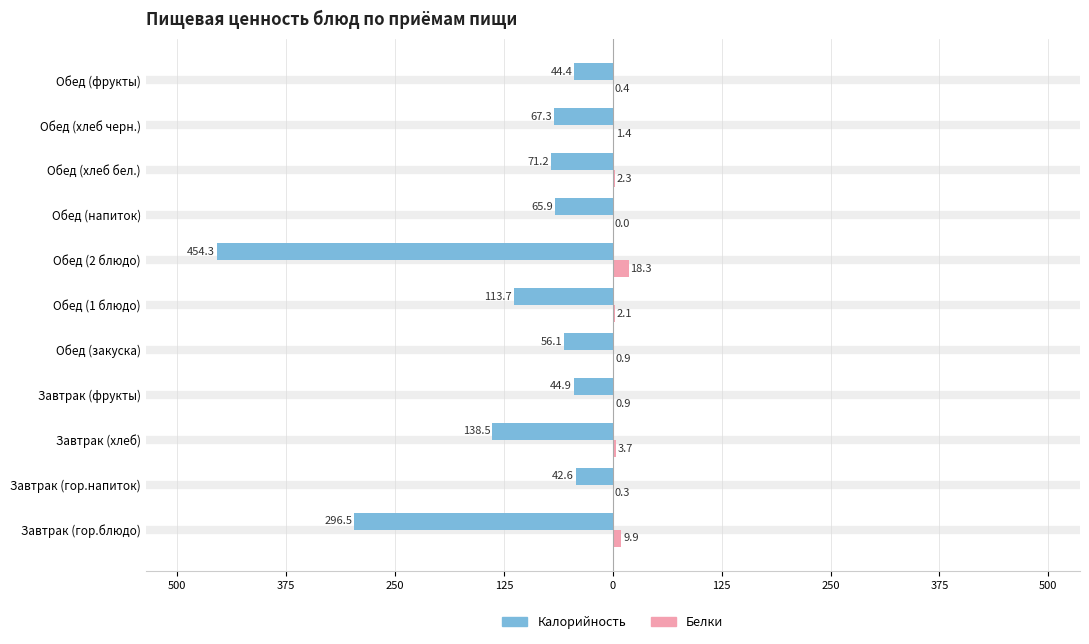

What are all the series names shown in the legend?

Калорийность, Белки